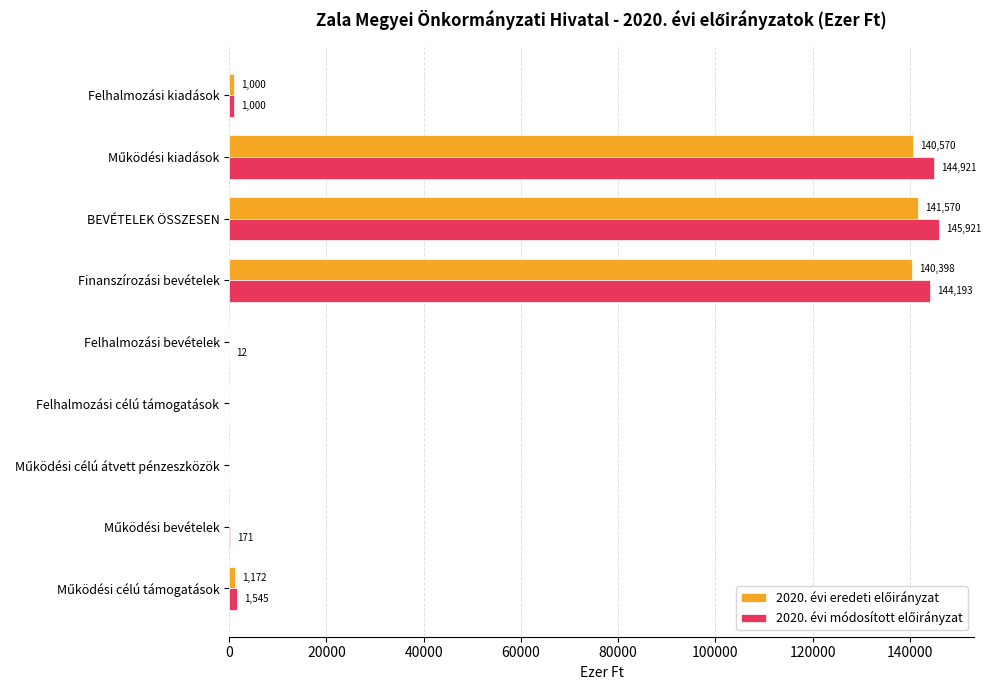

At which category is the sum across all series the highest?

BEVÉTELEK ÖSSZESEN